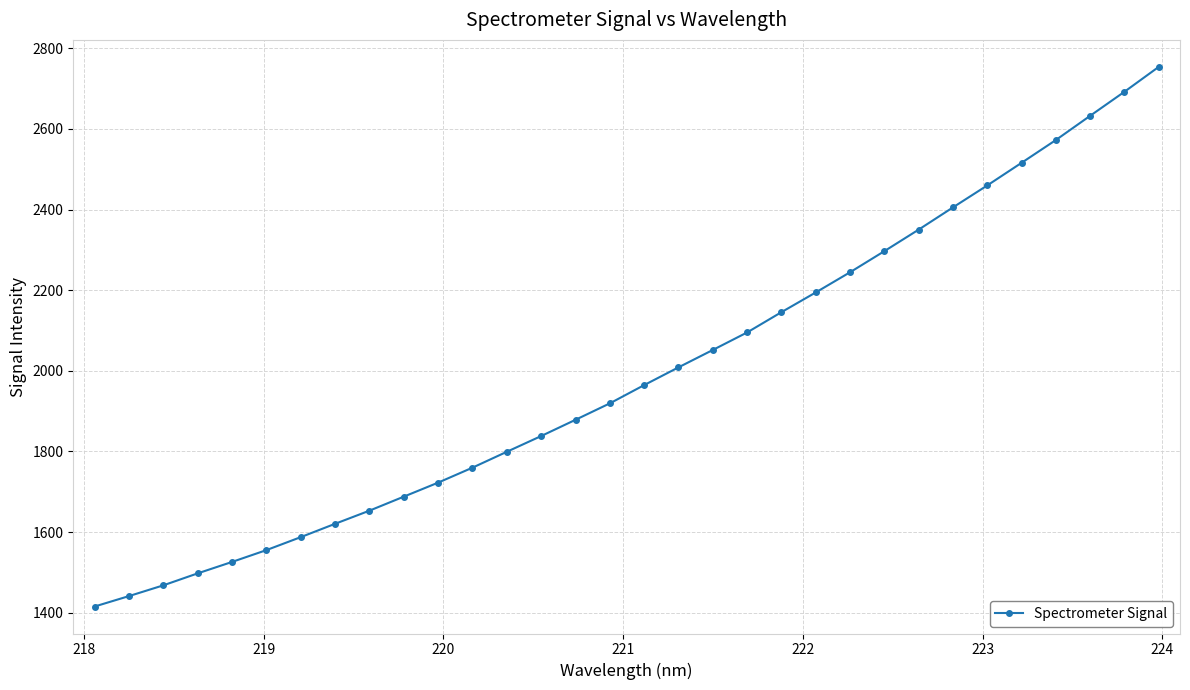

Reading right to left, transcribe all the data shown in this chart.

2753.8	2692.1	2632.4	2572.4	2515.8	2459.8	2405.3	2350.2	2296.7	2244.4	2194.3	2145.4	2095.1	2051.6	2008.5	1964.5	1919.2	1878.5	1838.2	1799.1	1759.8	1722.7	1687.9	1653.1	1620.5	1587.4	1555.3	1525.9	1497.6	1467.9	1441.2	1415.4